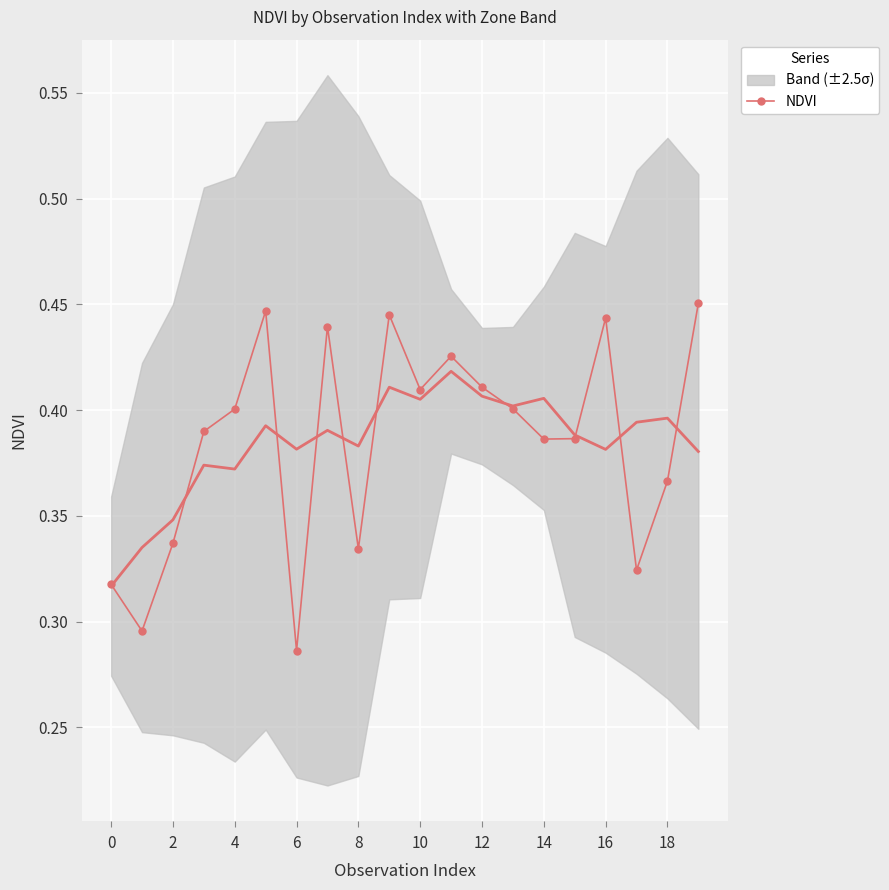

In NDVI, how many points are higher than both neighbors (excluding endpoints)?

5